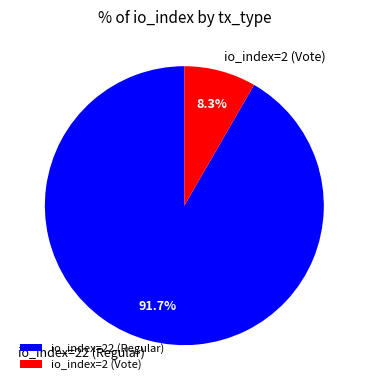

What percentage is the io_index=22 (Regular) slice, to the nearest percent?

92%